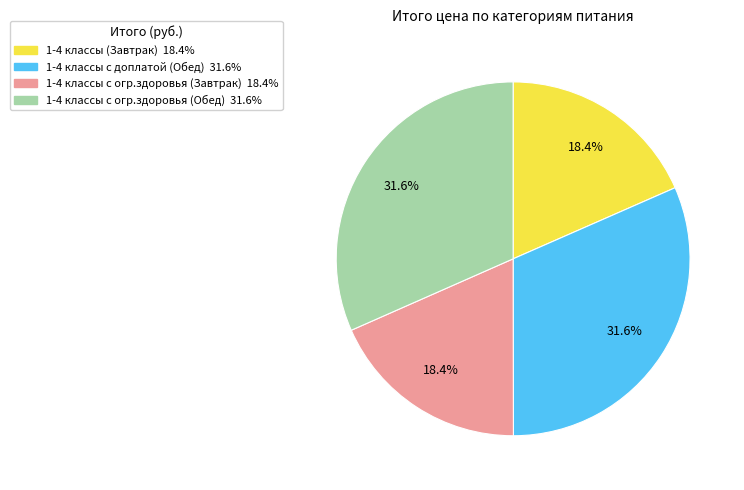

Approximately how many times larger is the value at 1-4 классы (Завтрак) compared to 1-4 классы с огр.здоровья (Завтрак)?

1.0